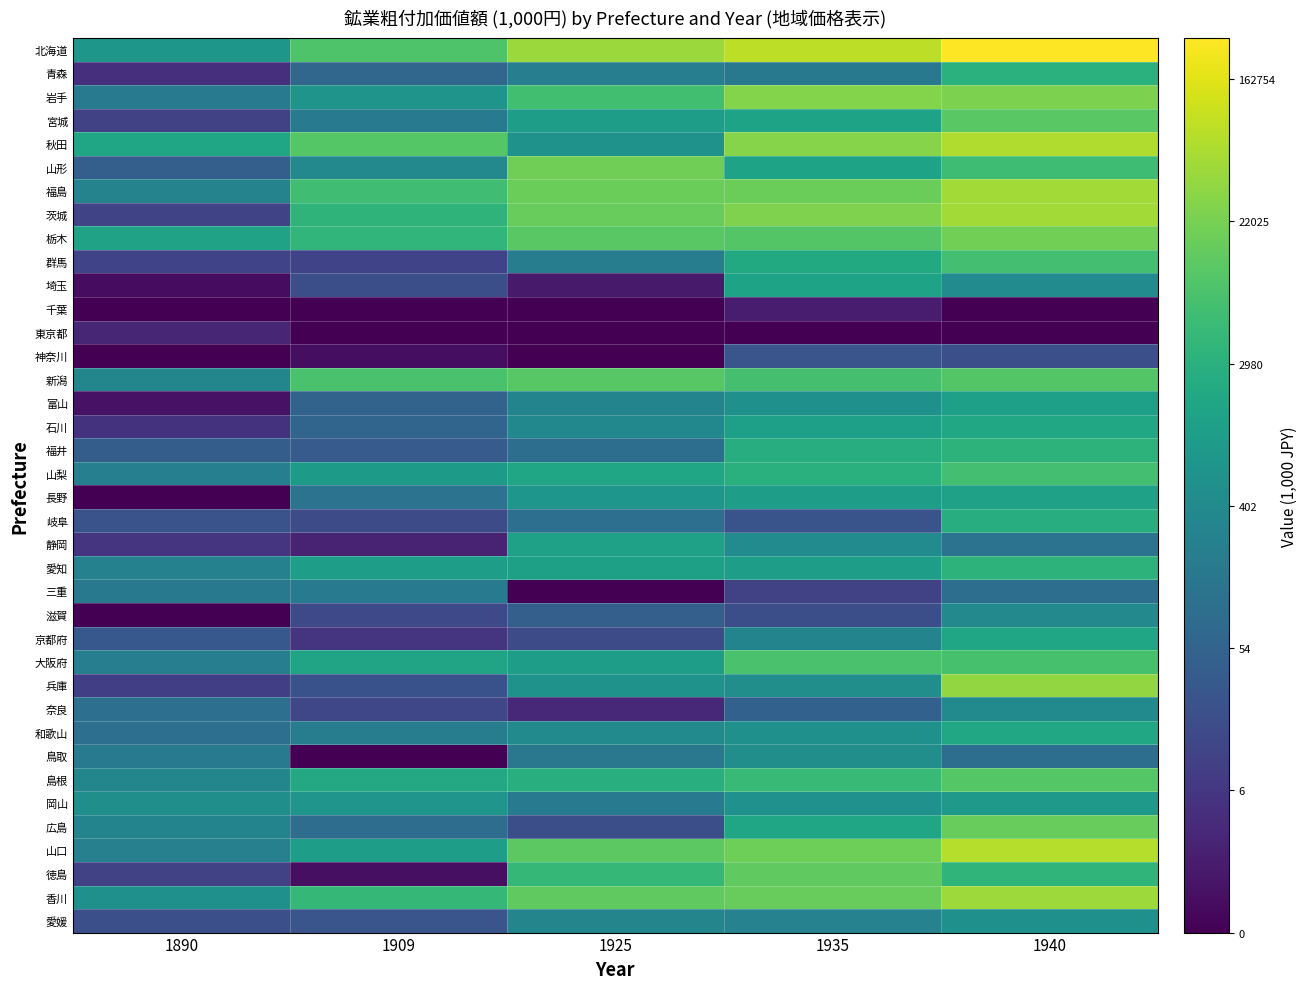

Reading left to right, what are all the values shown in this chart?

北海道: 1890=6.6	1909=9.1	1925=10.7	1935=11.3	1940=12.6
青森: 1890=1.7	1909=4.2	1925=5.4	1935=5.1	1940=8.0
岩手: 1890=5.2	1909=6.5	1925=8.7	1935=10.2	1940=10.1
宮城: 1890=2.5	1909=5.1	1925=7.1	1935=7.3	1940=9.3
秋田: 1890=7.5	1909=9.2	1925=6.5	1935=10.3	1940=11.1
山形: 1890=3.8	1909=5.9	1925=9.9	1935=7.3	1940=8.7
福島: 1890=5.6	1909=8.7	1925=9.7	1935=9.7	1940=10.8
茨城: 1890=2.6	1909=8.2	1925=9.7	1935=10.1	1940=10.8
栃木: 1890=7.2	1909=8.3	1925=9.3	1935=9.2	1940=9.9
群馬: 1890=2.5	1909=2.5	1925=5.3	1935=7.6	1940=8.8
埼玉: 1890=0.4	1909=3.0	1925=0.9	1935=7.3	1940=6.1
千葉: 1890=0.0	1909=0.0	1925=0.0	1935=1.0	1940=0.0
東京都: 1890=1.4	1909=0.0	1925=0.0	1935=0.0	1940=0.0
神奈川: 1890=0.0	1909=0.5	1925=0.0	1935=3.3	1940=3.1
新潟: 1890=5.8	1909=8.9	1925=9.3	1935=8.9	1940=9.2
富山: 1890=0.6	1909=4.0	1925=5.7	1935=6.3	1940=7.1
石川: 1890=1.8	1909=4.1	1925=5.8	1935=7.1	1940=7.5
福井: 1890=3.7	1909=3.6	1925=4.6	1935=7.8	1940=8.1
山梨: 1890=5.4	1909=6.8	1925=7.4	1935=8.0	1940=8.8
長野: 1890=0.0	1909=4.8	1925=6.6	1935=7.0	1940=7.2
岐阜: 1890=3.2	1909=2.9	1925=4.6	1935=3.3	1940=7.9
静岡: 1890=1.9	1909=1.3	1925=7.2	1935=6.1	1940=4.8
愛知: 1890=5.5	1909=7.0	1925=7.2	1935=7.0	1940=8.1
三重: 1890=5.1	1909=5.2	1925=0.0	1935=2.5	1940=4.5
滋賀: 1890=0.0	1909=2.8	1925=3.8	1935=3.0	1940=5.9
京都府: 1890=3.5	1909=1.9	1925=2.9	1935=5.7	1940=7.5
大阪府: 1890=5.4	1909=7.4	1925=7.0	1935=9.0	1940=8.9
兵庫: 1890=2.3	1909=3.2	1925=6.4	1935=6.2	1940=10.6
奈良: 1890=4.6	1909=2.7	1925=1.4	1935=3.9	1940=6.0
和歌山: 1890=4.6	1909=5.3	1925=6.0	1935=6.3	1940=7.5
鳥取: 1890=5.1	1909=0.0	1925=5.0	1935=6.2	1940=4.6
島根: 1890=5.8	1909=7.6	1925=7.9	1935=8.5	1940=9.3
岡山: 1890=6.3	1909=6.5	1925=5.3	1935=6.4	1940=6.8
広島: 1890=5.7	1909=4.5	1925=3.0	1935=7.4	1940=9.7
山口: 1890=5.5	1909=7.0	1925=9.4	1935=9.8	1940=11.2
徳島: 1890=2.4	1909=0.5	1925=8.4	1935=9.5	1940=8.2
香川: 1890=6.3	1909=8.4	1925=9.5	1935=9.7	1940=10.7
愛媛: 1890=3.1	1909=3.3	1925=5.7	1935=5.6	1940=6.3